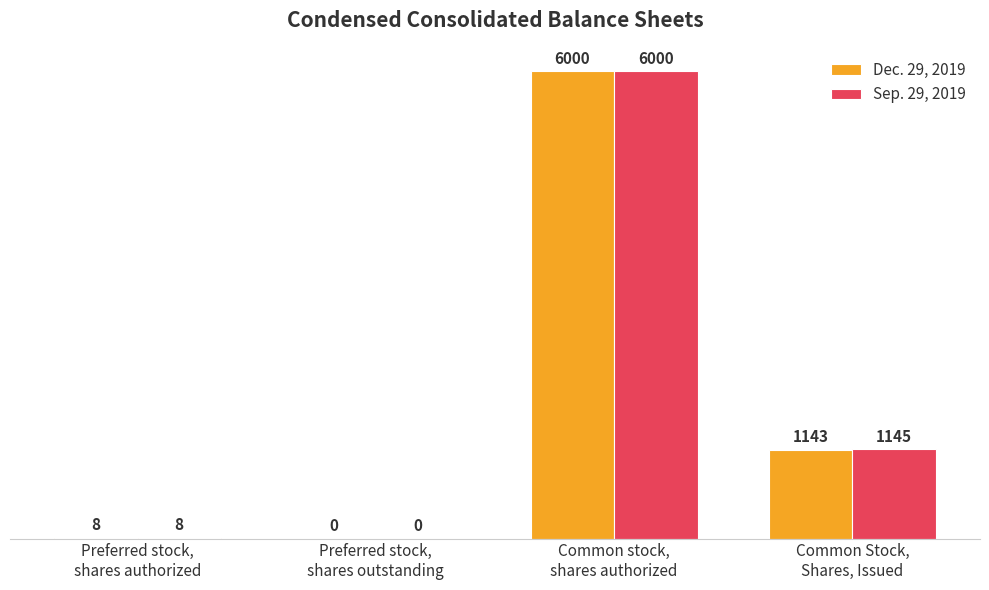

Which series changed the most between Preferred stock,
shares authorized and Common Stock,
Shares, Issued?

Sep. 29, 2019